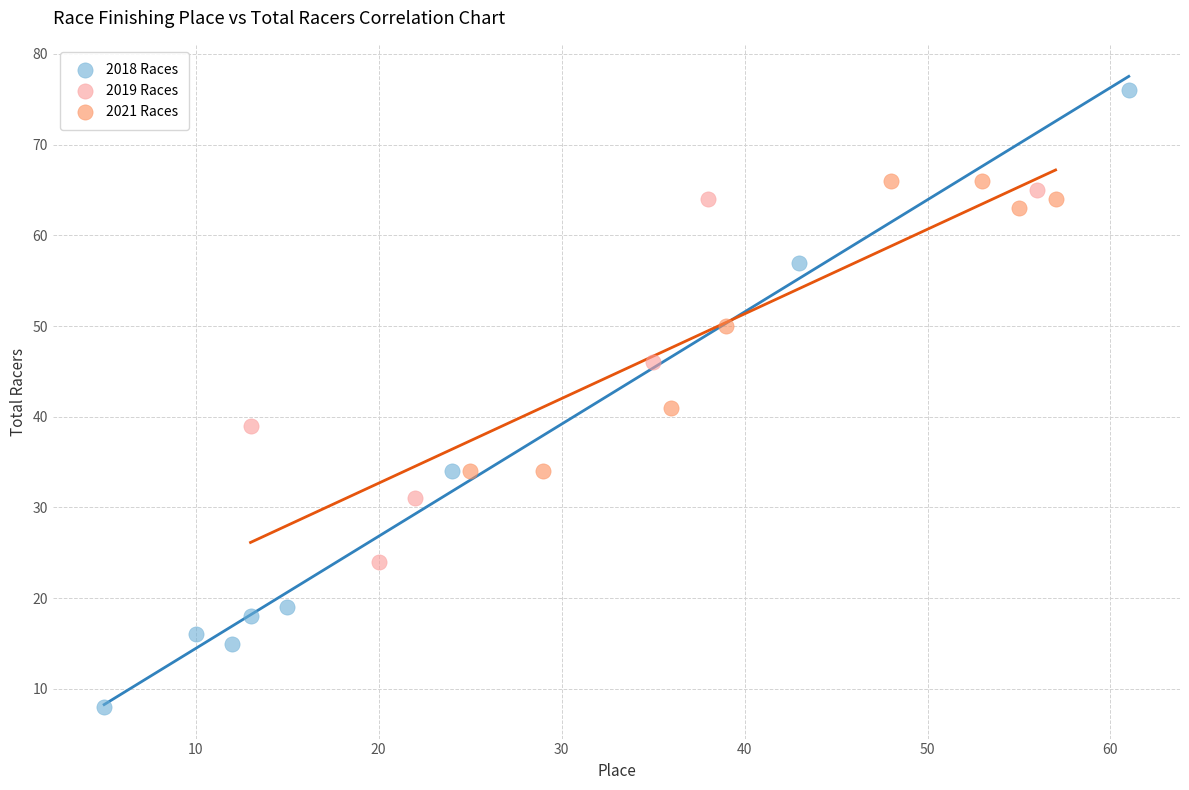

Which series reaches the minimum Y coordinate?

2018 Races